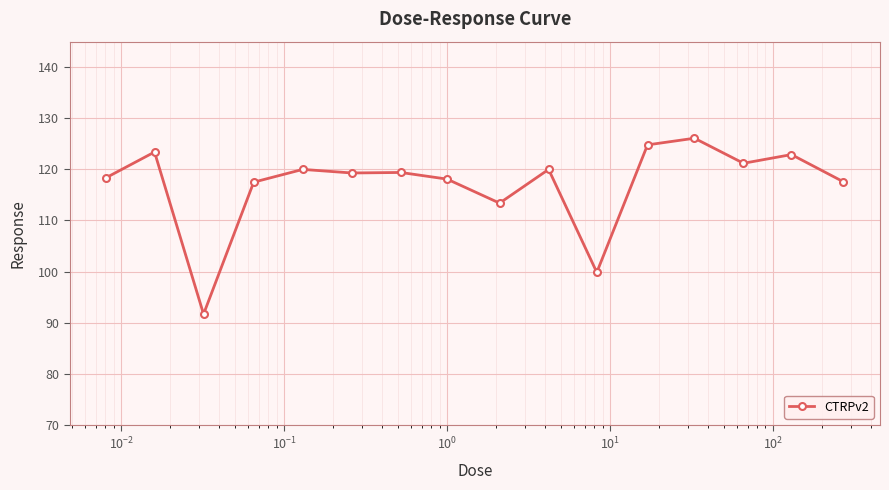

What is the sum of all values?

1873.6